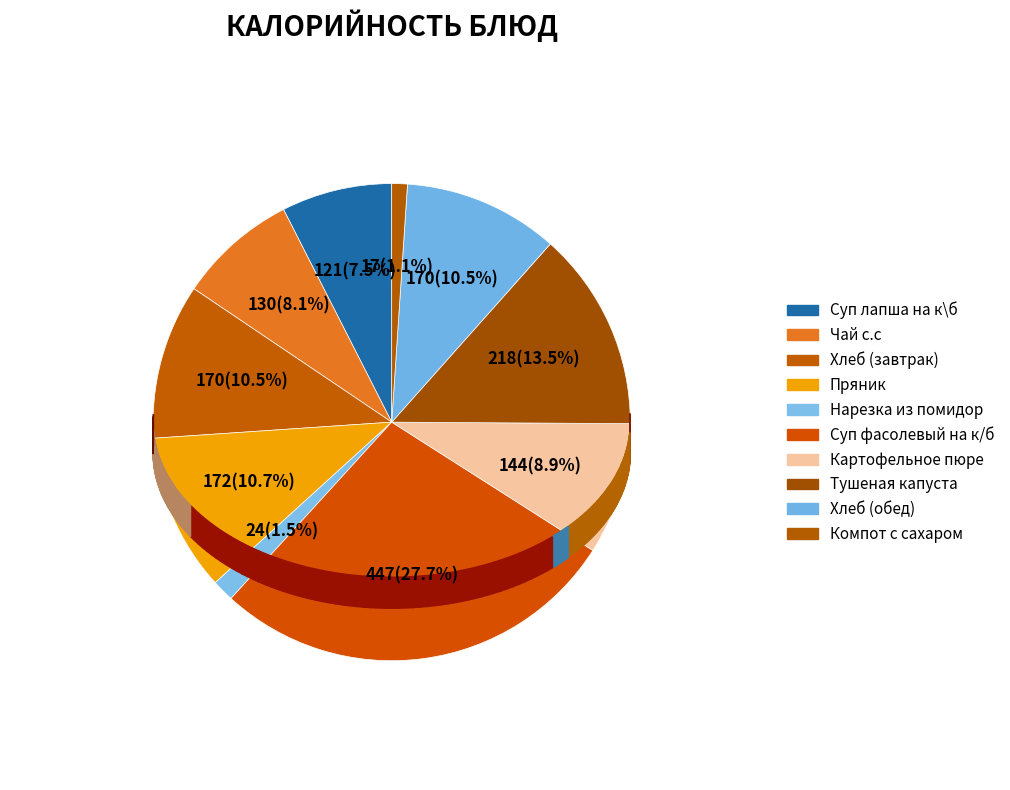

To the nearest percent, what is the average slice percentage?

10%